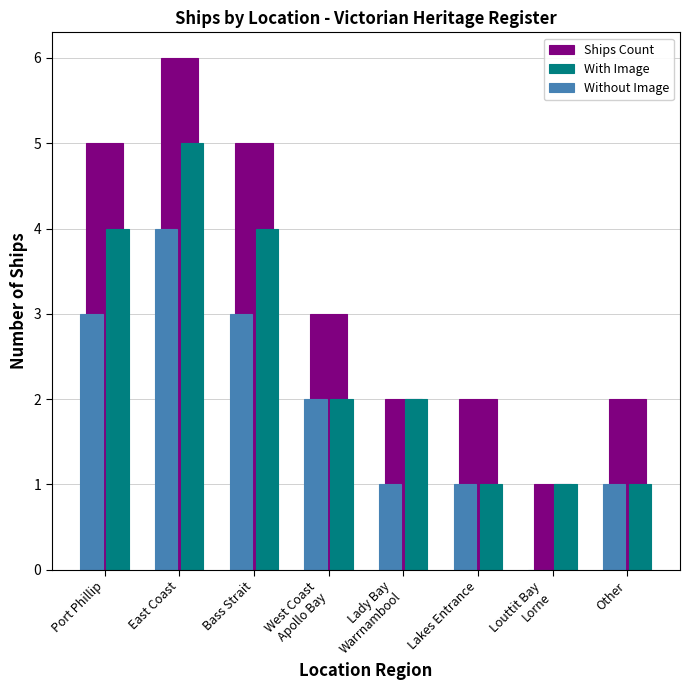

Which series has the largest total across all categories?

Ships Count